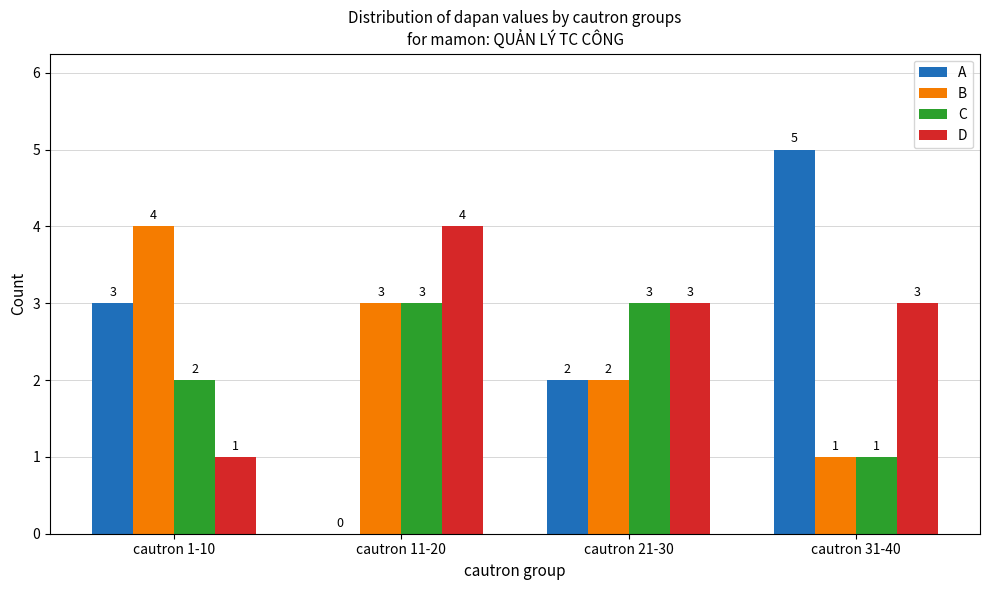

What is the greatest value displayed?

5